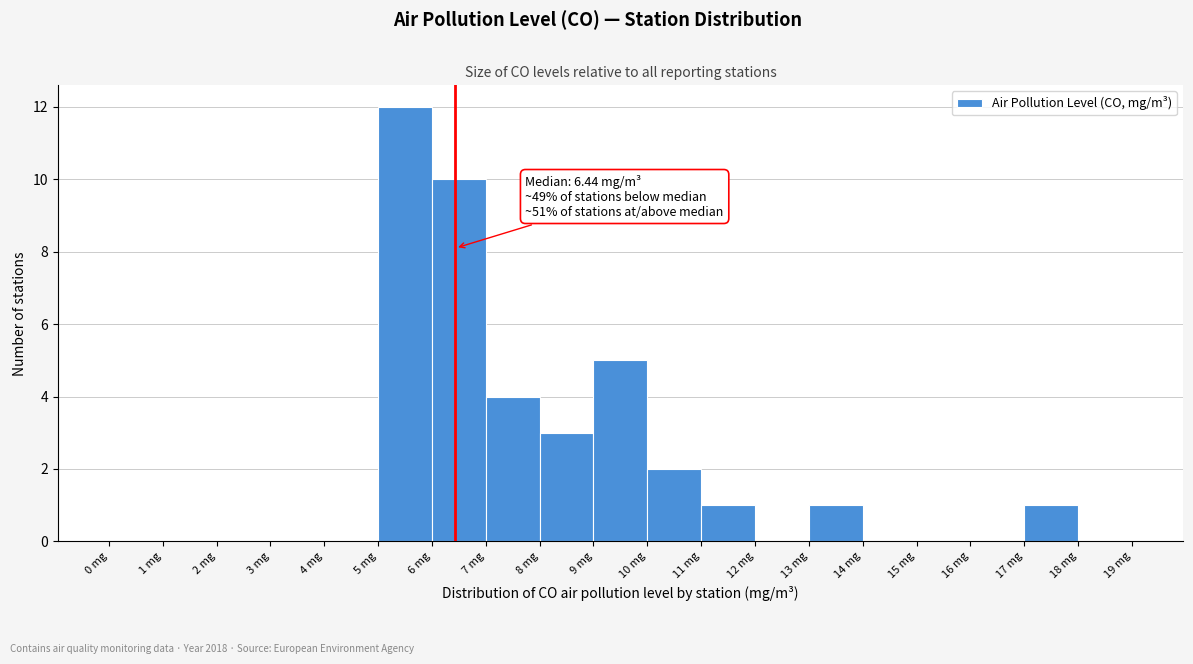

Over which range of the x-axis is the bar tallest?

5 to 6